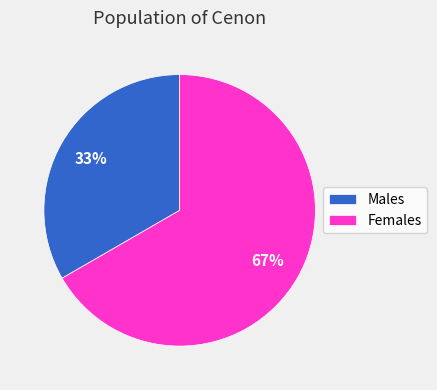

Which has a higher value, Females or Males?

Females